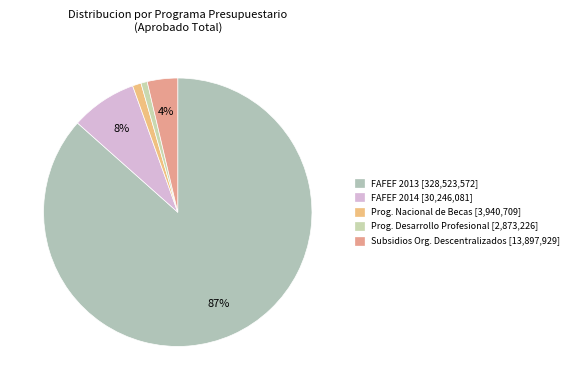

How many slices are in this pie chart?

5